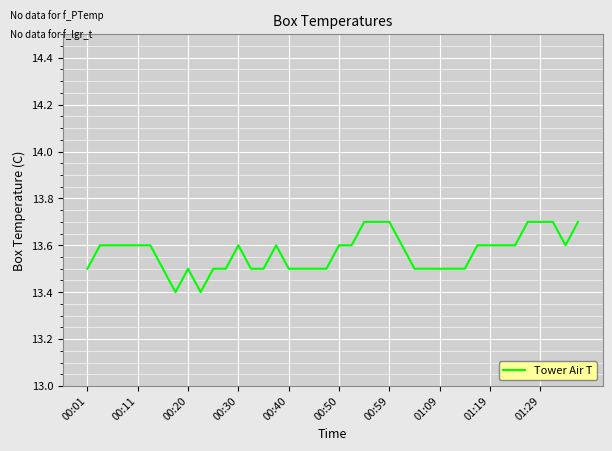

What is the maximum value shown in the chart?

13.7